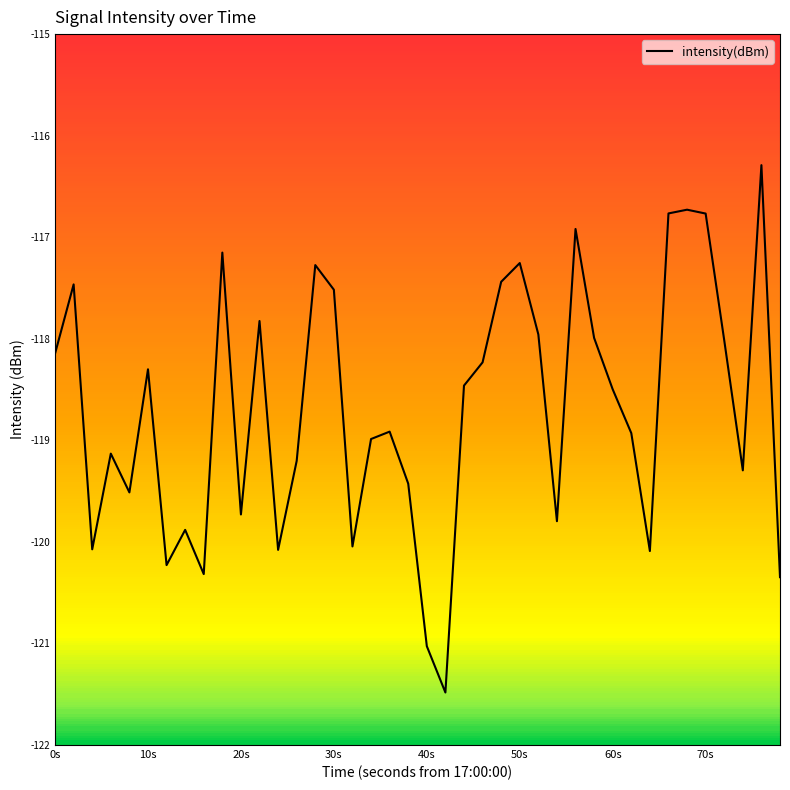

What is the greatest value displayed?

-116.3